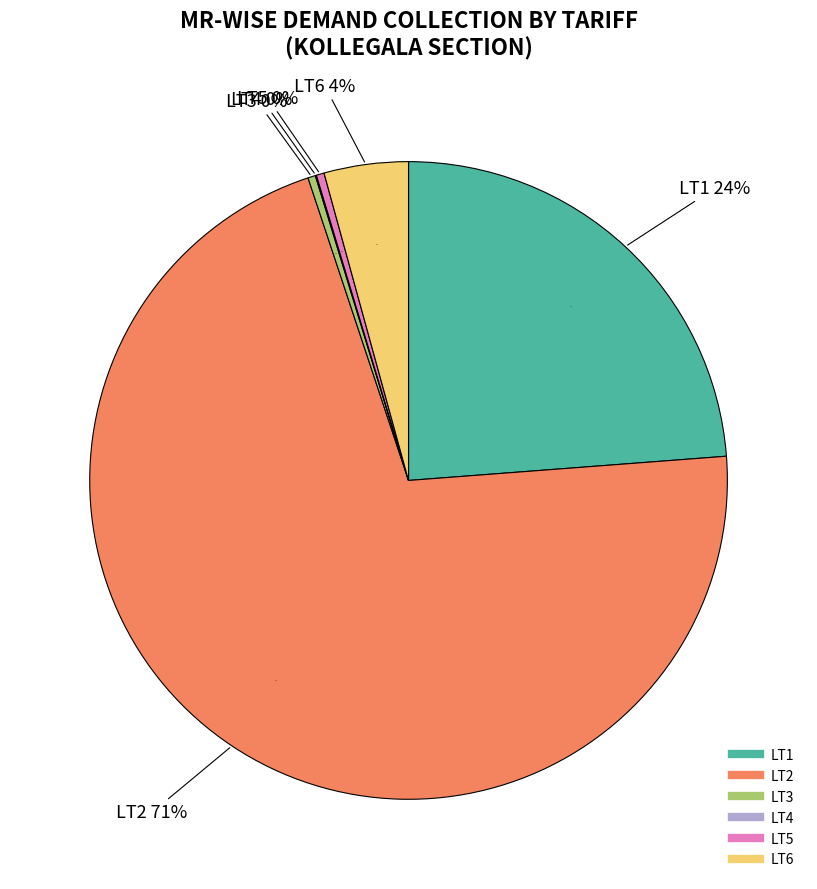

What portion of the pie excludes LT4?

99.9%